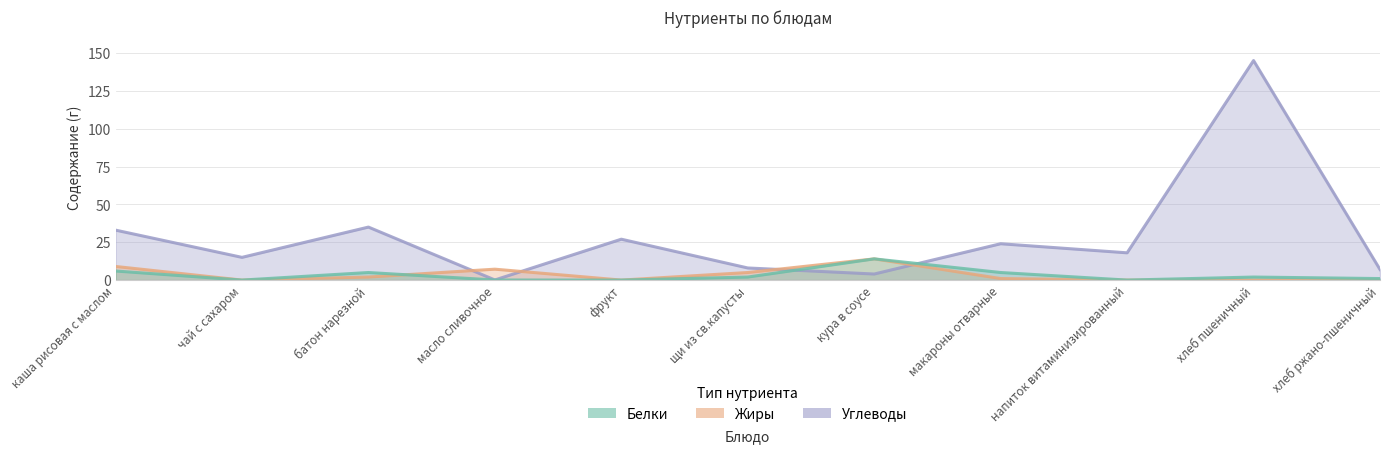

True or false: Белки has a value of 9.7 at напиток витаминизированный.

False